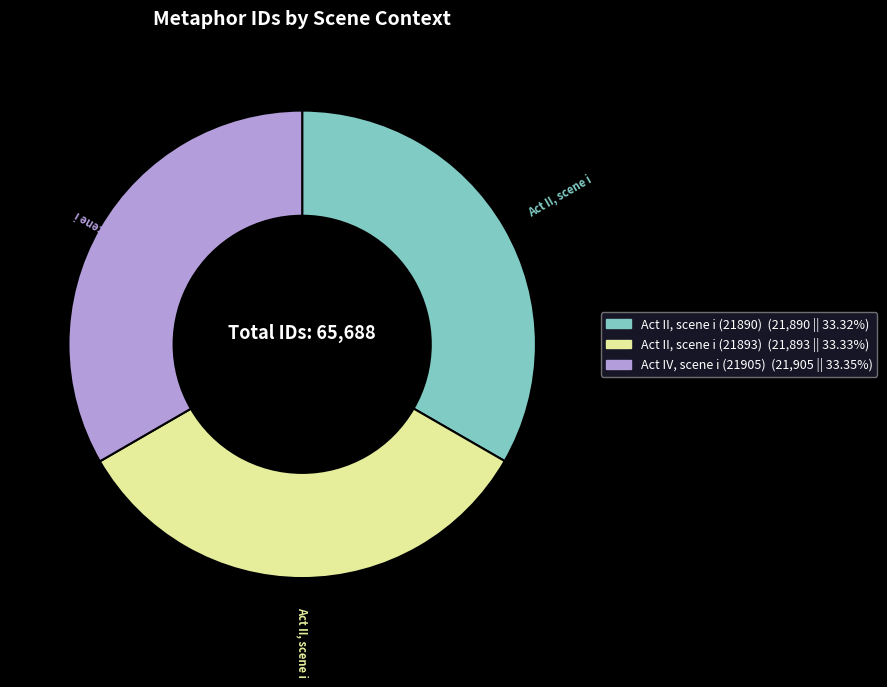

Does Act II, scene i (21893) account for over 50% of the chart?

No